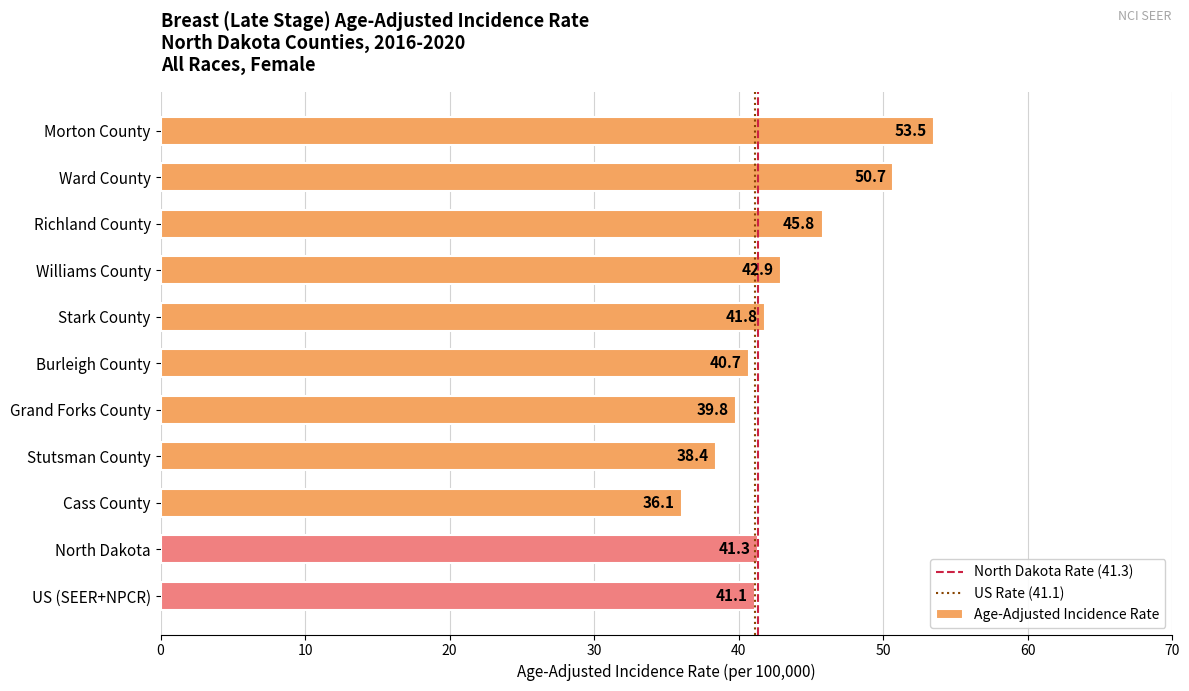

Reading top to bottom, extract all data points from this chart.

53.5	50.7	45.8	42.9	41.8	40.7	39.8	38.4	36.1	41.3	41.1